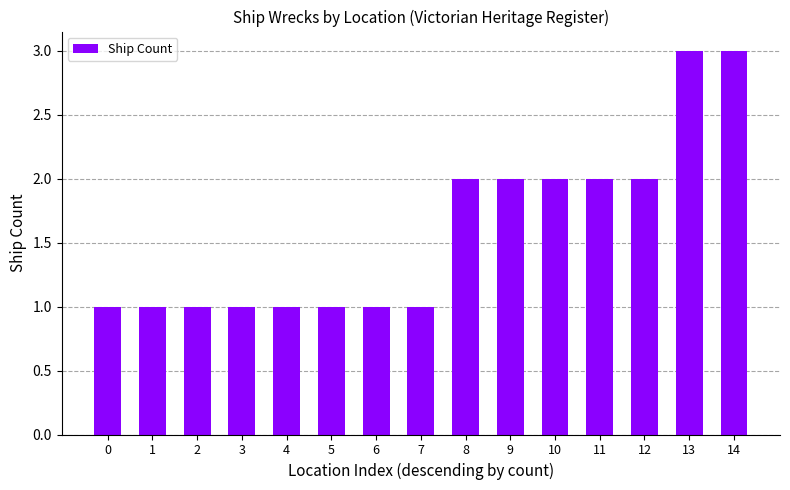

What is the value of the 1st bar from the left?

1